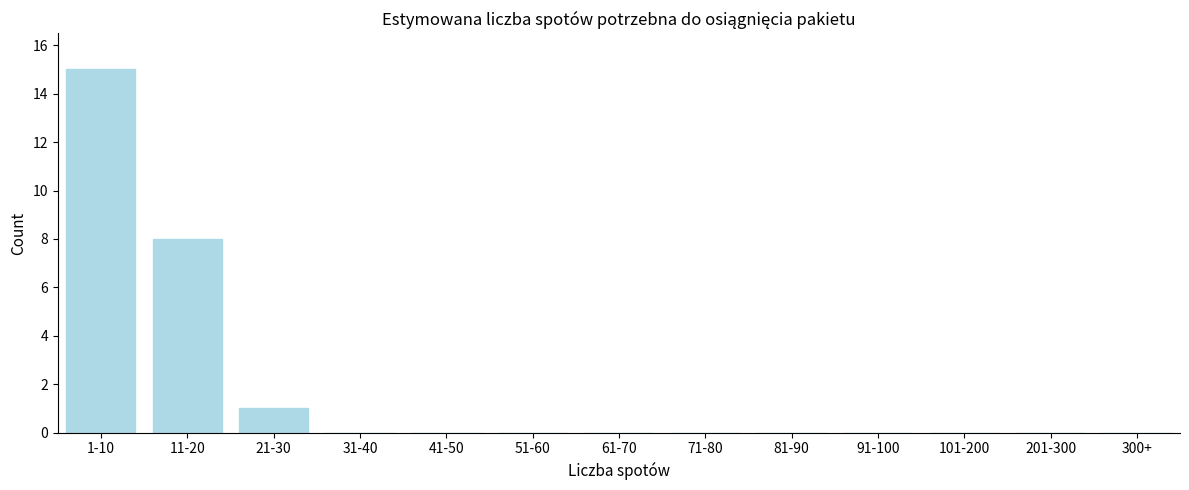

Reading left to right, what are all the values shown in this chart?

1-10=15	11-20=8	21-30=1	31-40=0	41-50=0	51-60=0	61-70=0	71-80=0	81-90=0	91-100=0	101-200=0	201-300=0	300+=0